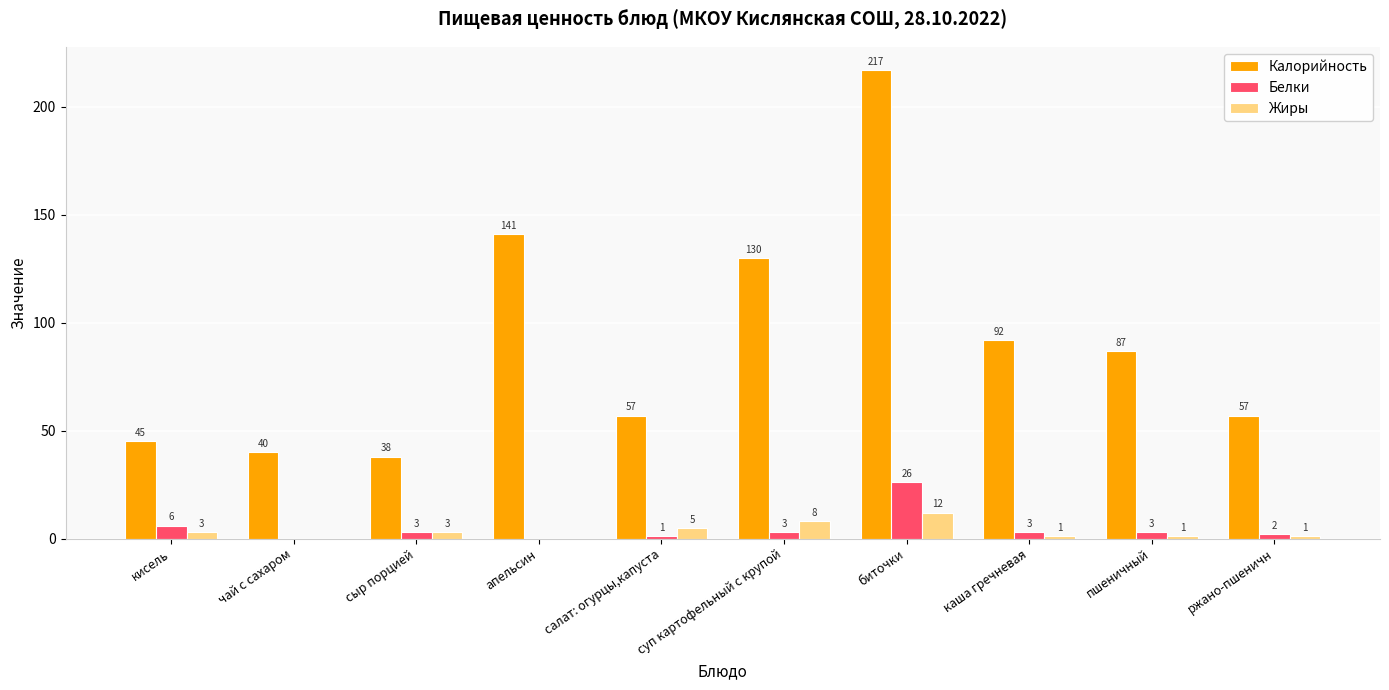

What is the maximum value for Белки?

26